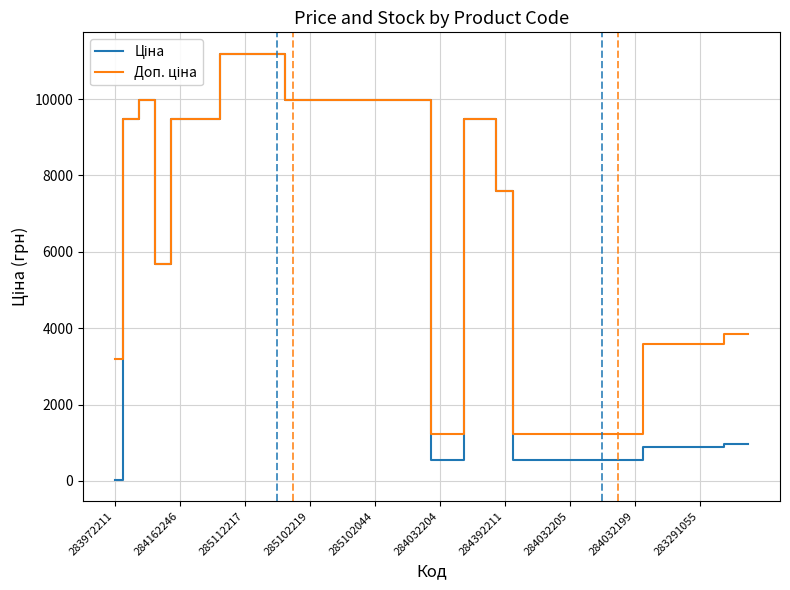

What is the greatest value displayed?

11188.2